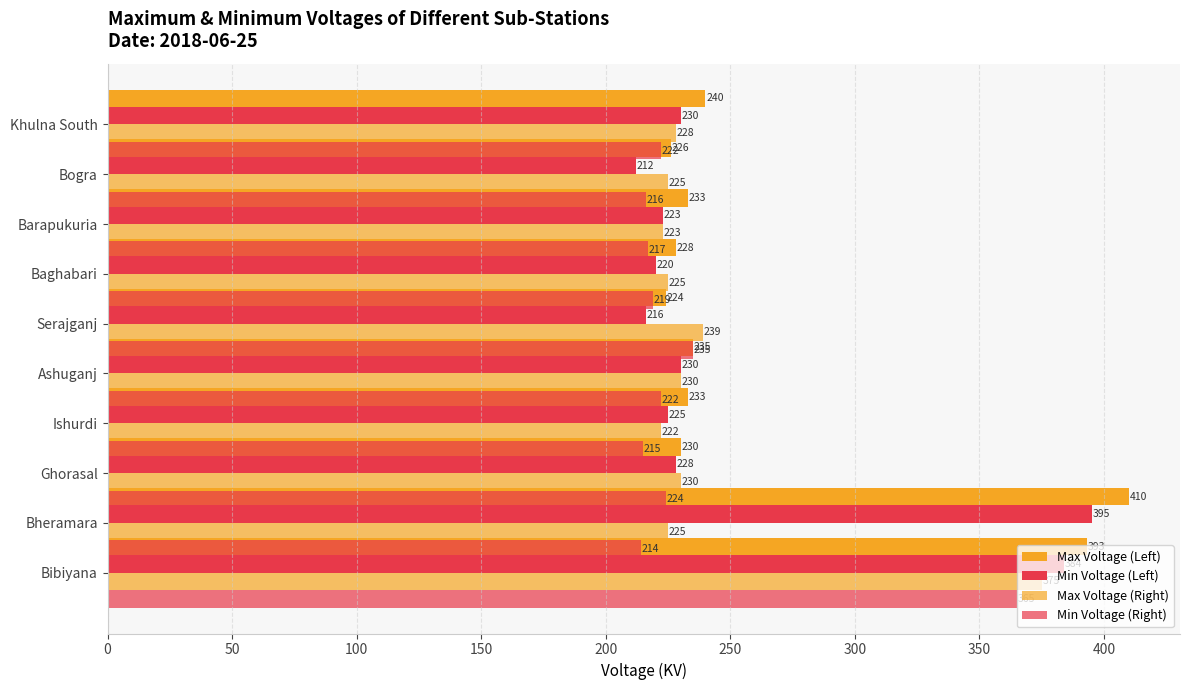

Reading left to right, what are all the values shown in this chart?

Max Voltage (Left): 393	410	230	233	235	224	228	233	226	240
Min Voltage (Left): 384	395	228	225	230	216	220	223	212	230
Max Voltage (Right): 375	225	230	222	230	239	225	223	225	228
Min Voltage (Right): 365	214	224	215	222	235	219	217	216	222